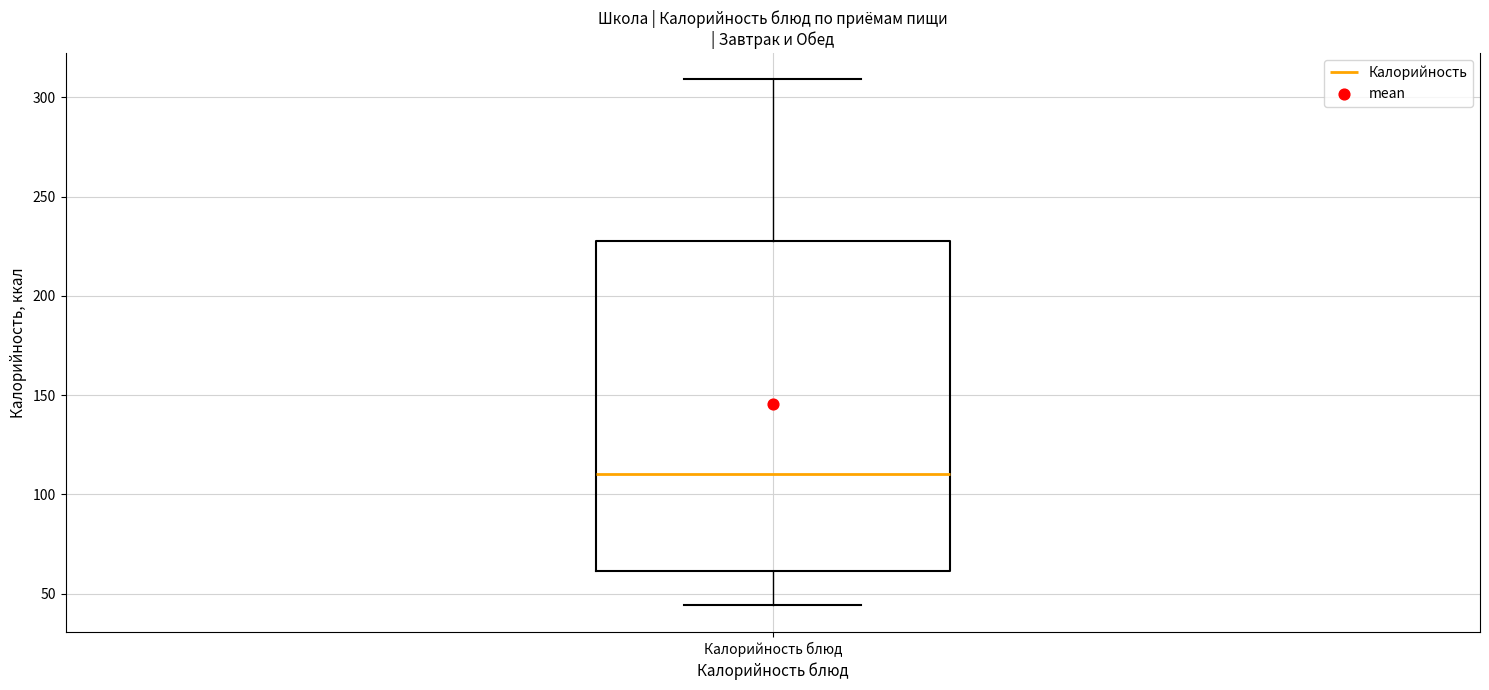

Transcribe this box plot: give where the median line is, the range the box spans, and where the two whiskers end, as read against the y-axis. The values are not printed on the chart, so give them approximately, as read against the axis.

median 110, box 60 to 230, whiskers 45 to 310